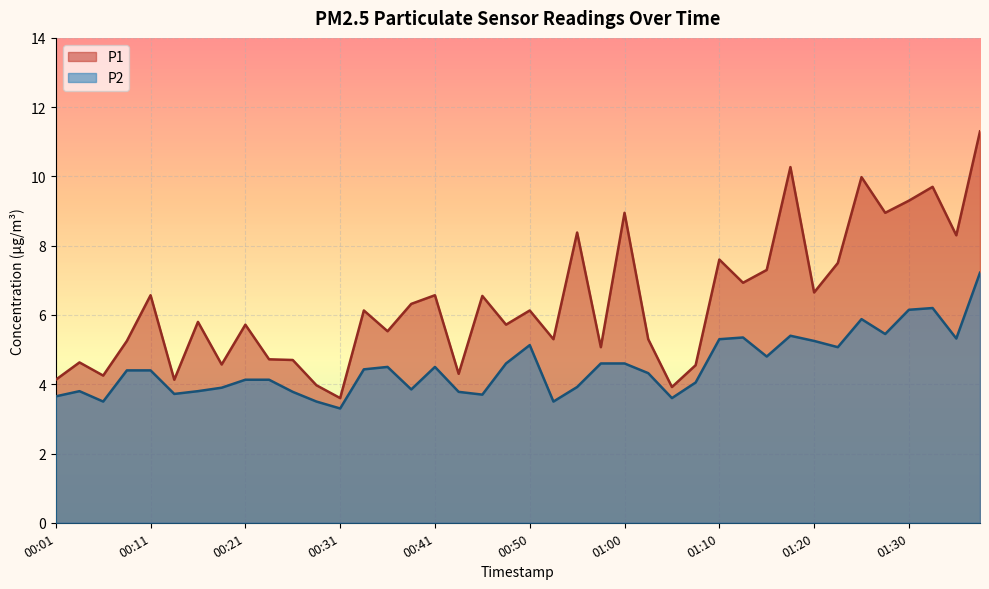

Reading right to left, extract all data points from this chart.

P1: 11.3	8.3	9.7	9.3	8.9	10.0	7.5	6.7	10.3	7.3	6.9	7.6	4.5	3.9	5.3	8.9	5.1	8.4	5.3	6.1	5.7	6.5	4.3	6.6	6.3	5.5	6.1	3.6	4.0	4.7	4.7	5.7	4.6	5.8	4.1	6.6	5.2	4.2	4.6	4.1
P2: 7.2	5.3	6.2	6.2	5.5	5.9	5.1	5.2	5.4	4.8	5.3	5.3	4.0	3.6	4.3	4.6	4.6	3.9	3.5	5.1	4.6	3.7	3.8	4.5	3.9	4.5	4.4	3.3	3.5	3.8	4.1	4.1	3.9	3.8	3.7	4.4	4.4	3.5	3.8	3.6